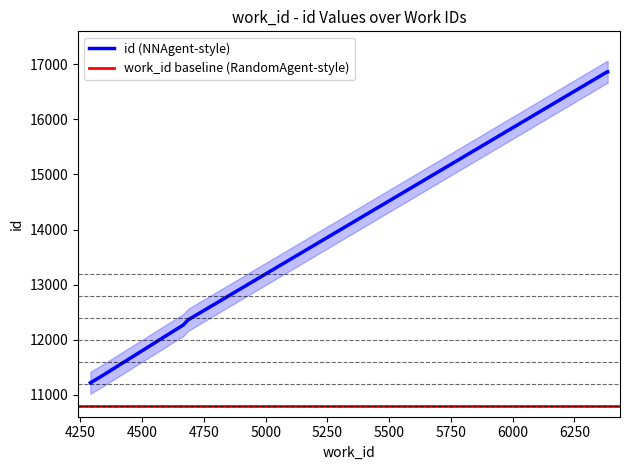

Reading left to right, transcribe all the data shown in this chart.

4290=11216	4334=11333	4665=12263	4666=12264	4686=12360	6382=16861	6385=16864